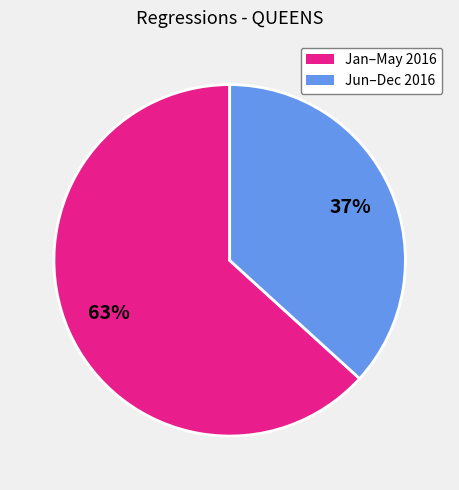

The Jun–Dec 2016 slice represents 37% of the pie. True or false?

True